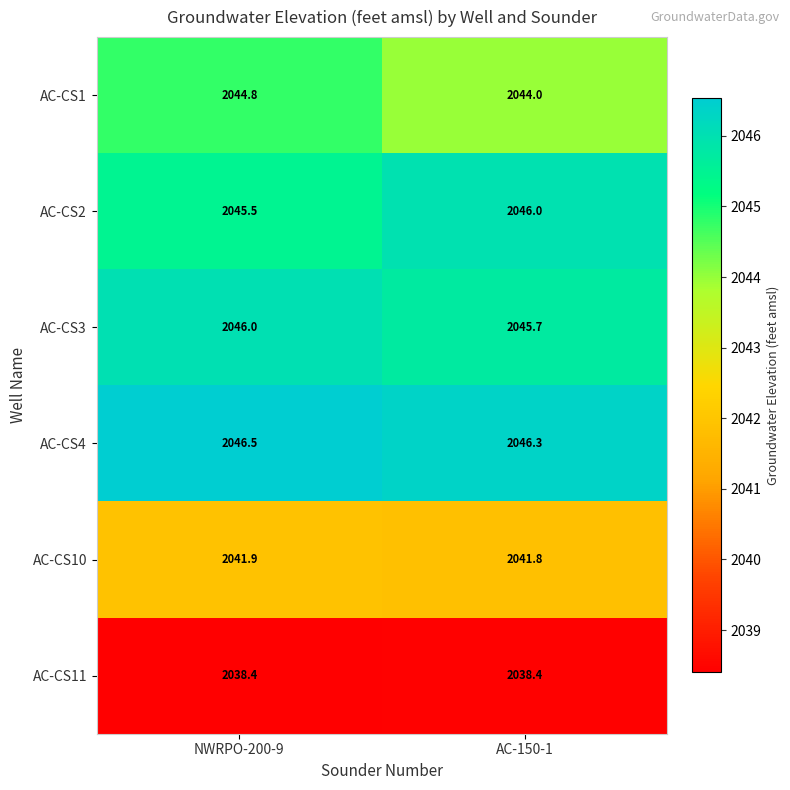

At which label is AC-CS10 closest to 2041?

AC-150-1